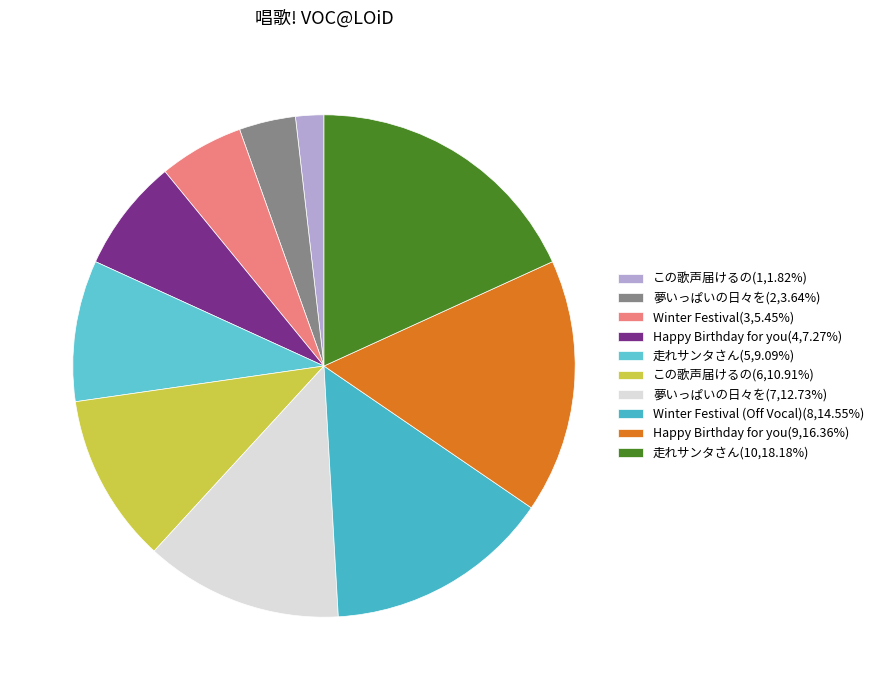

How many segments does this pie chart have?

10